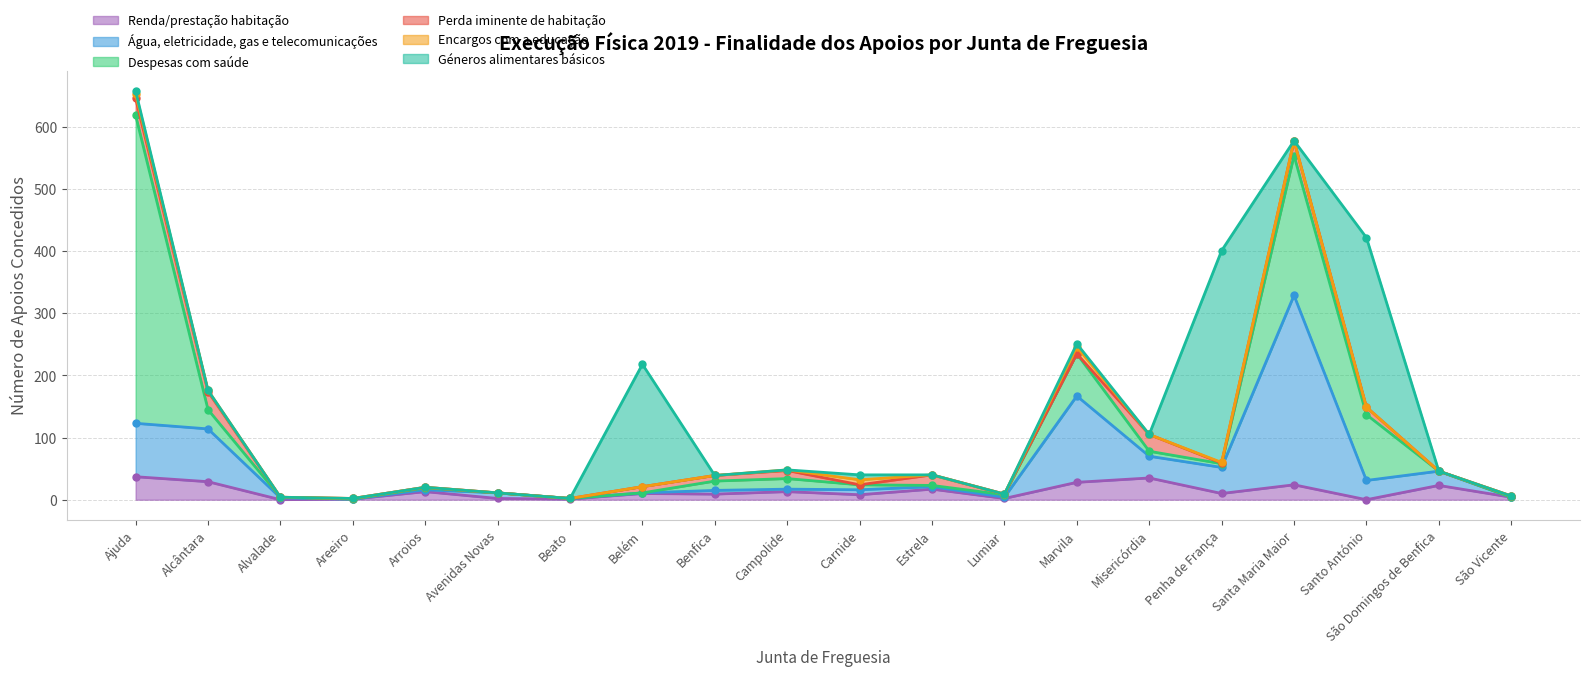

The value of Perda iminente de habitação at Beato is -17. True or false?

False